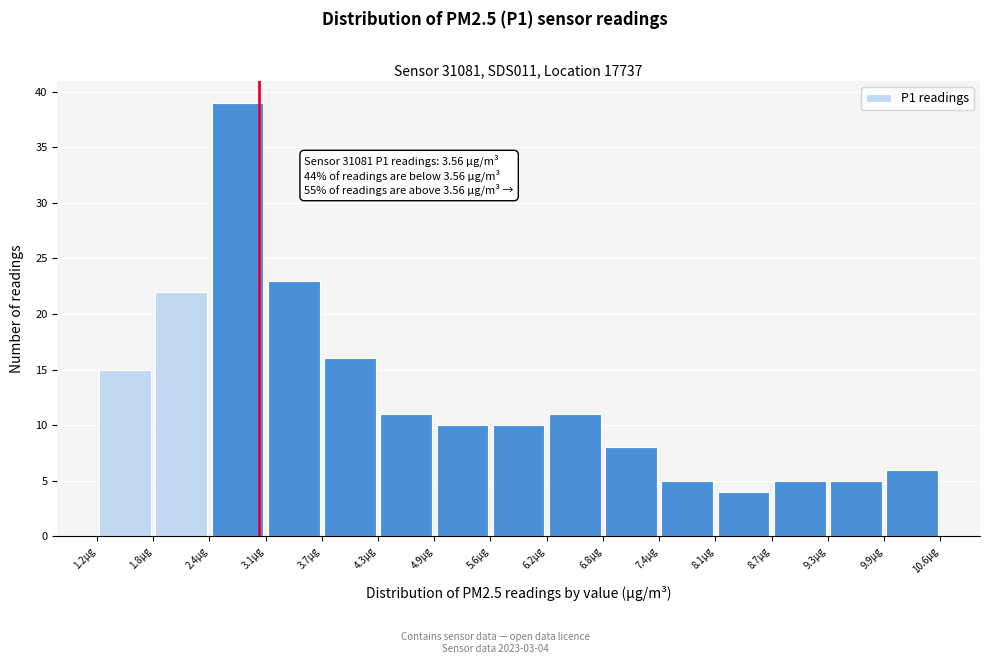

Which range on the x-axis has the tallest bar?

2.4 to 3.1